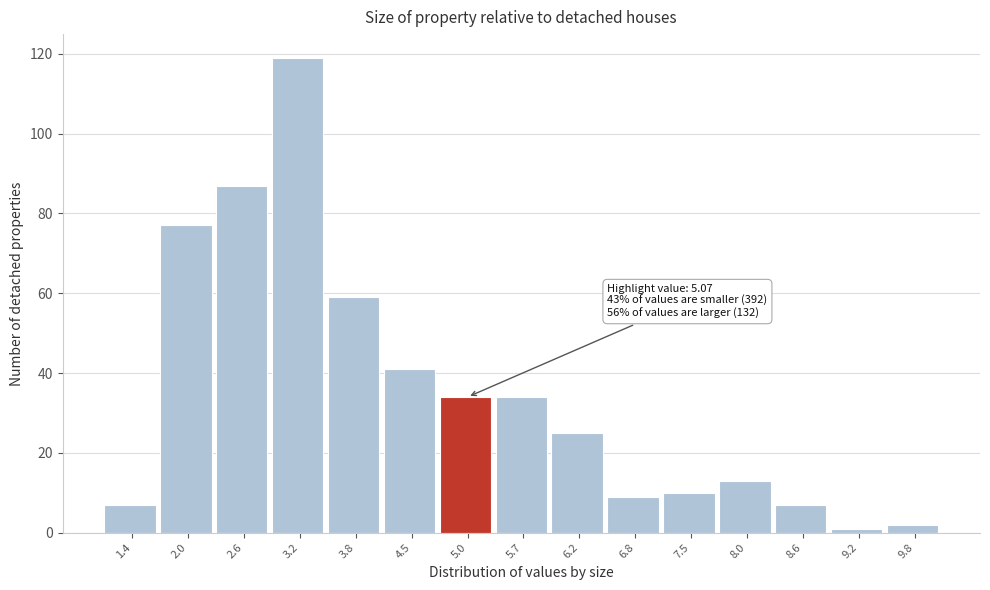

Reading left to right, extract all data points from this chart.

7	77	87	119	59	41	34	34	25	9	10	13	7	1	2